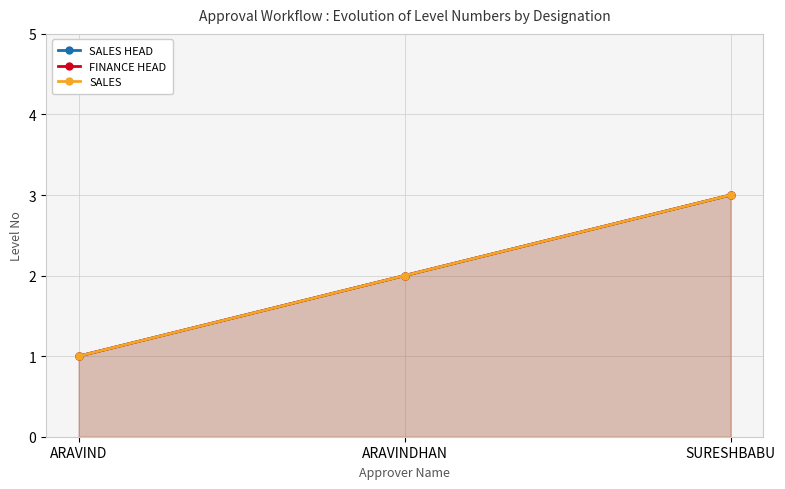

Is it true that SALES equals 2 at ARAVIND?

False